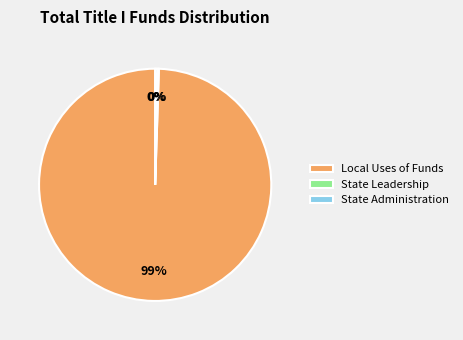

What is the largest slice in the pie chart?

Local Uses of Funds